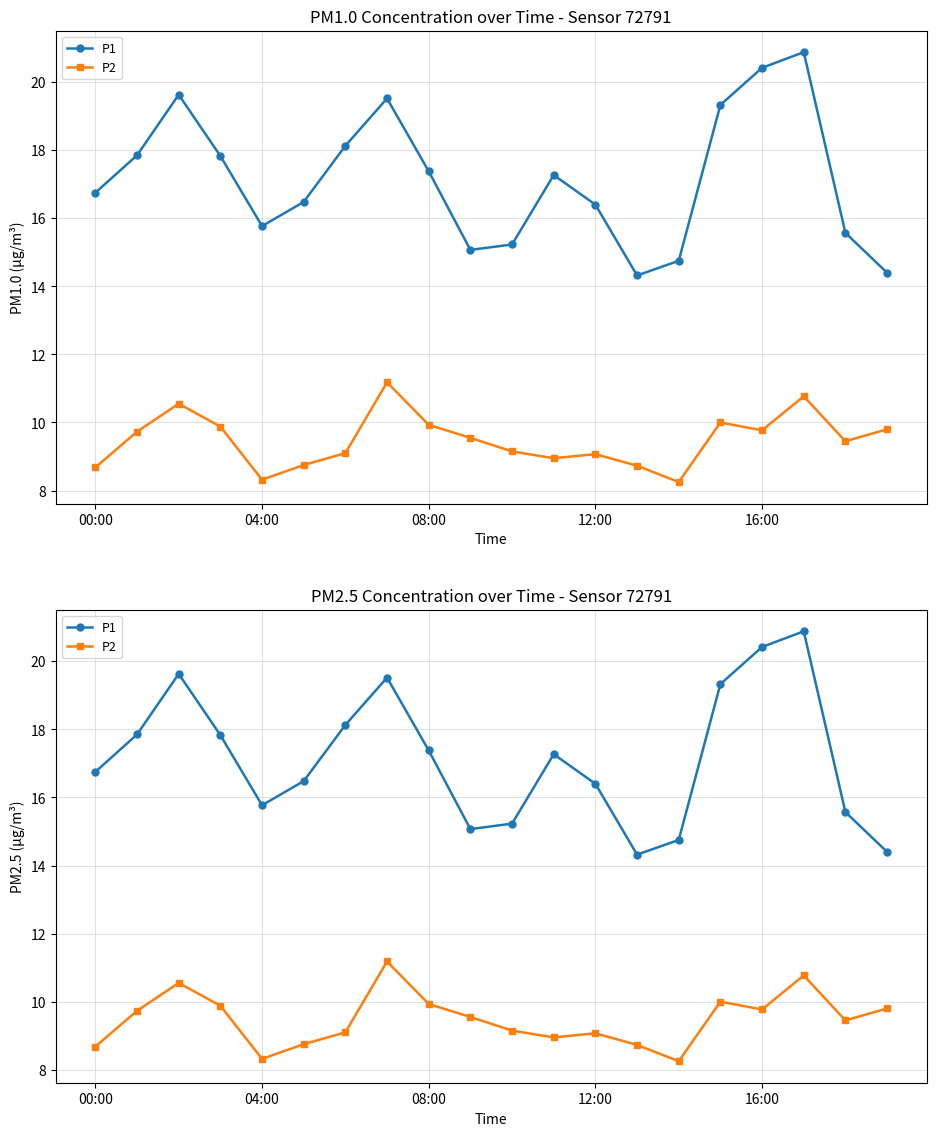

Reading left to right, extract all data points from this chart.

P1: 16.8	17.9	19.6	17.8	15.8	16.5	18.1	19.5	17.4	15.1	15.2	17.3	16.4	14.3	14.8	19.3	20.4	20.9	15.6	14.4
P2: 8.7	9.7	10.6	9.9	8.3	8.8	9.1	11.2	9.9	9.6	9.2	8.9	9.1	8.7	8.2	10.0	9.8	10.8	9.4	9.8